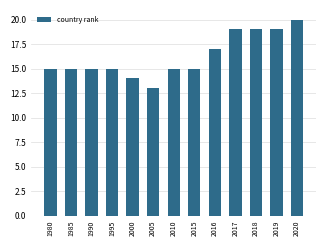

Is it true that the value at 2015 is 7?

False